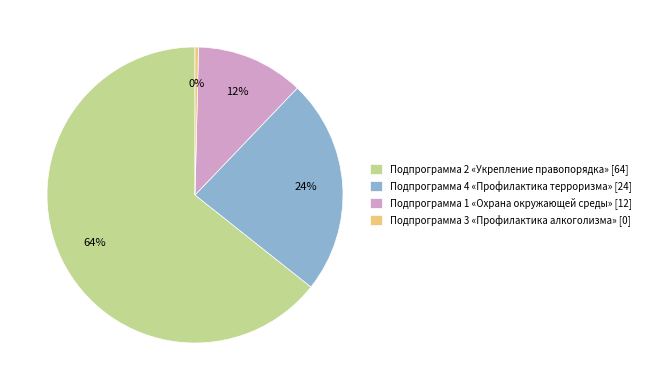

How many slices are in this pie chart?

4